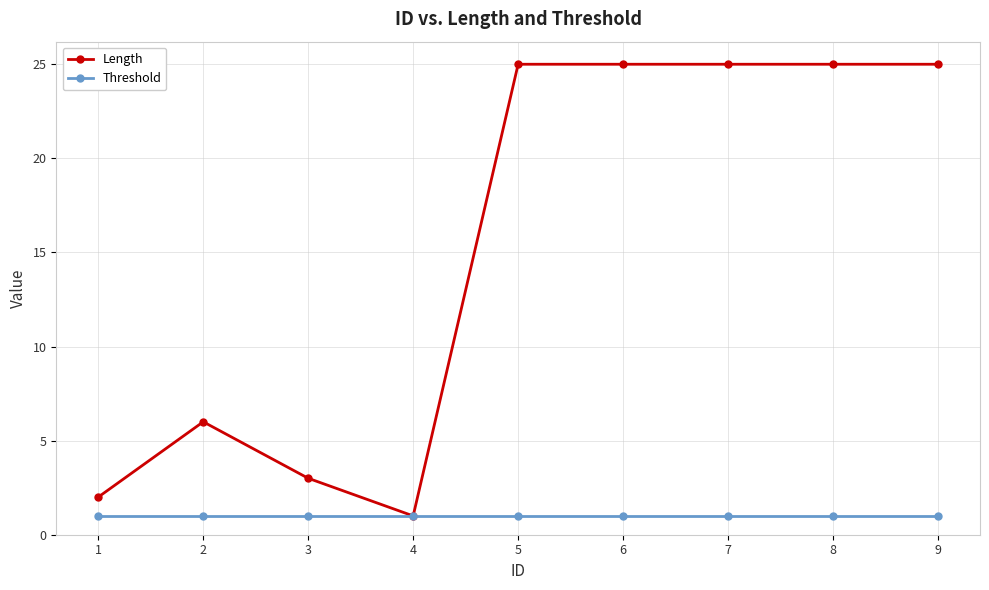

Rank the series by their average value, from lowest to highest.

Threshold, Length